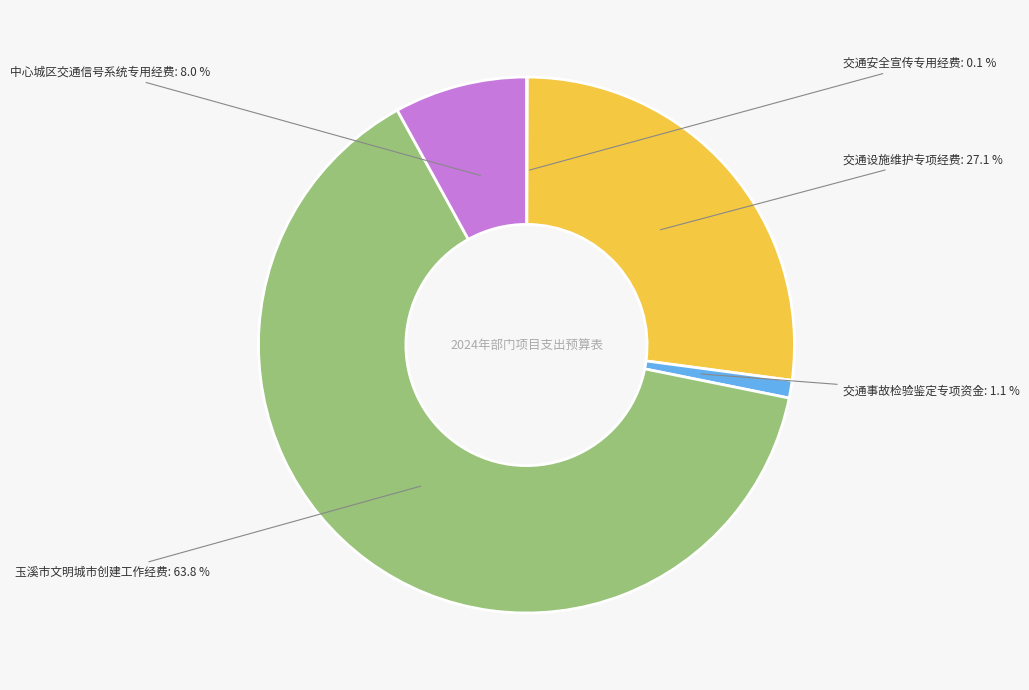

Is there any slice that represents more than half of the pie?

Yes